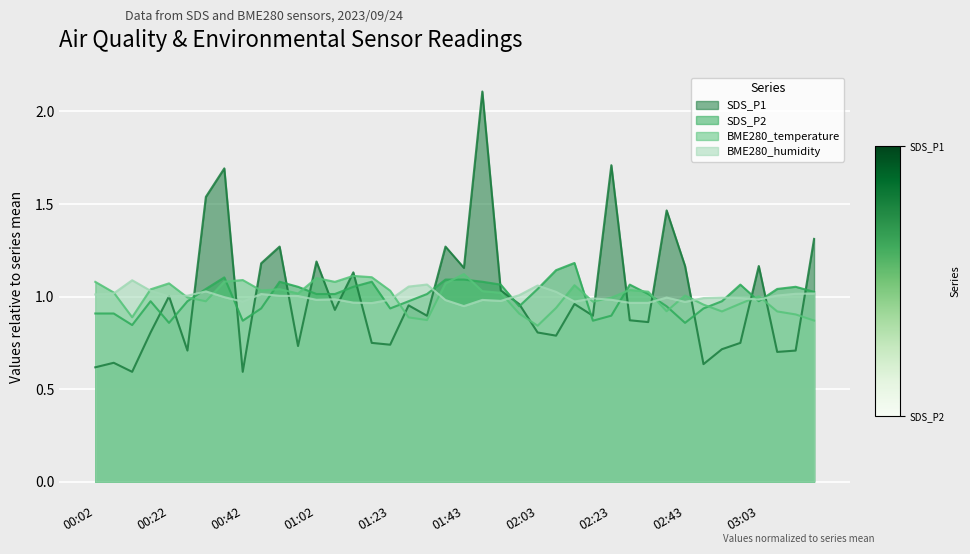

What value does the SDS_P2 series have at 02:48?

0.9